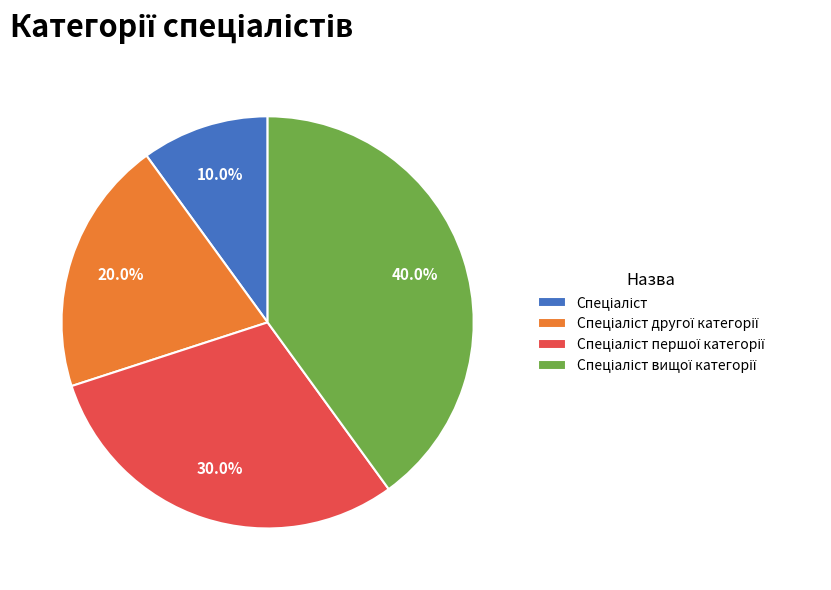

Does any single category account for the majority?

No